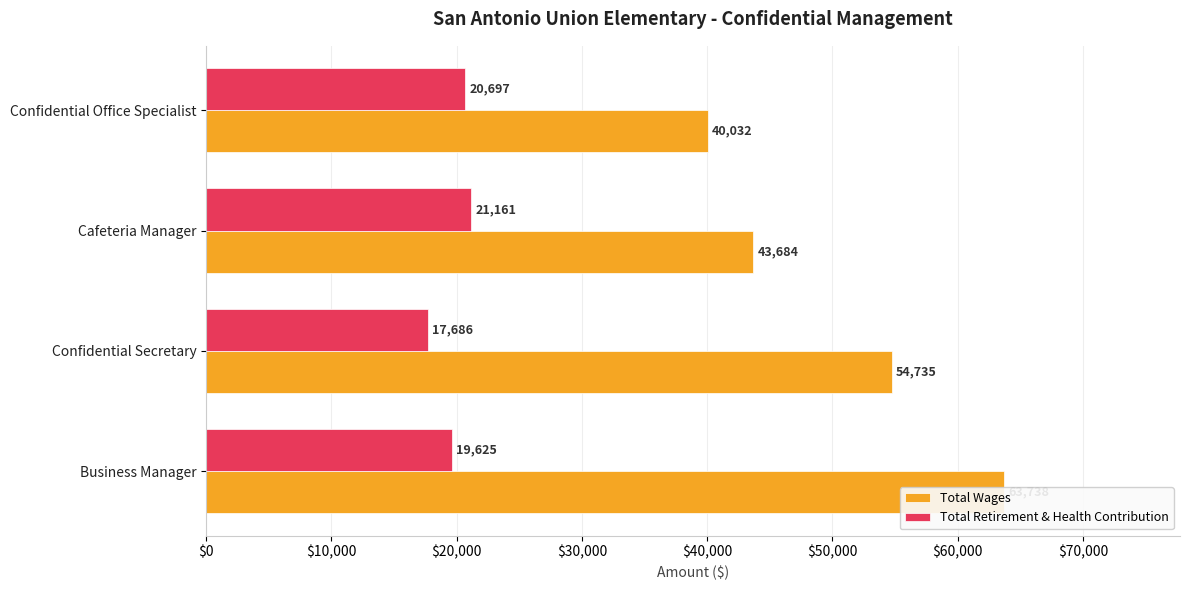

Rank the series at Cafeteria Manager from highest to lowest value.

Total Wages, Total Retirement & Health Contribution